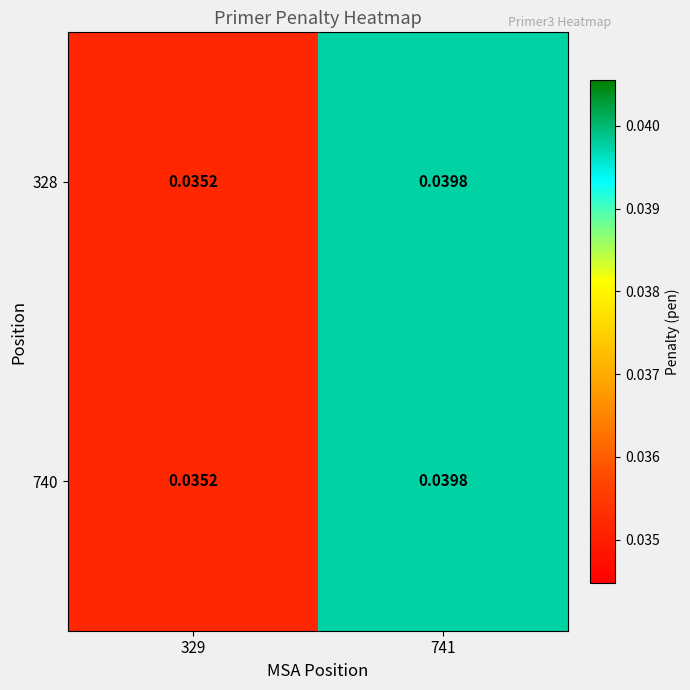

How many series are shown in this chart?

2